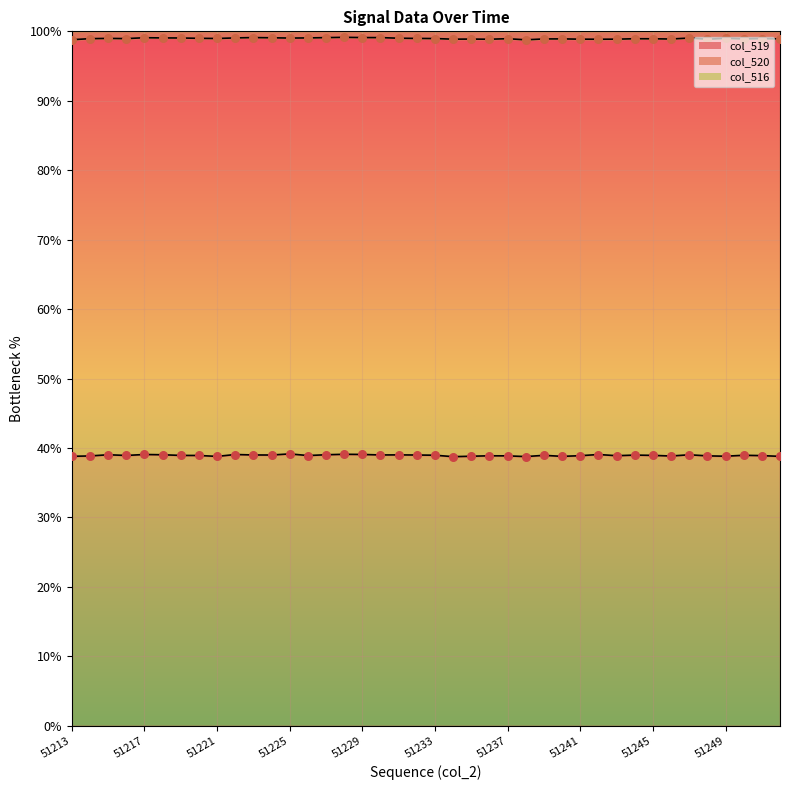

Which series contains the lowest Y value?

col_519 line